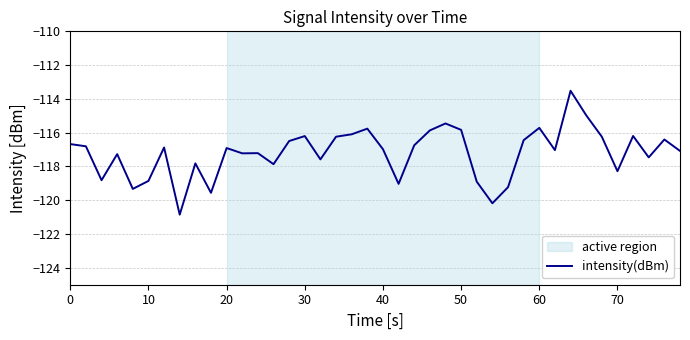

What is the difference between the maximum and minimum values?

7.3